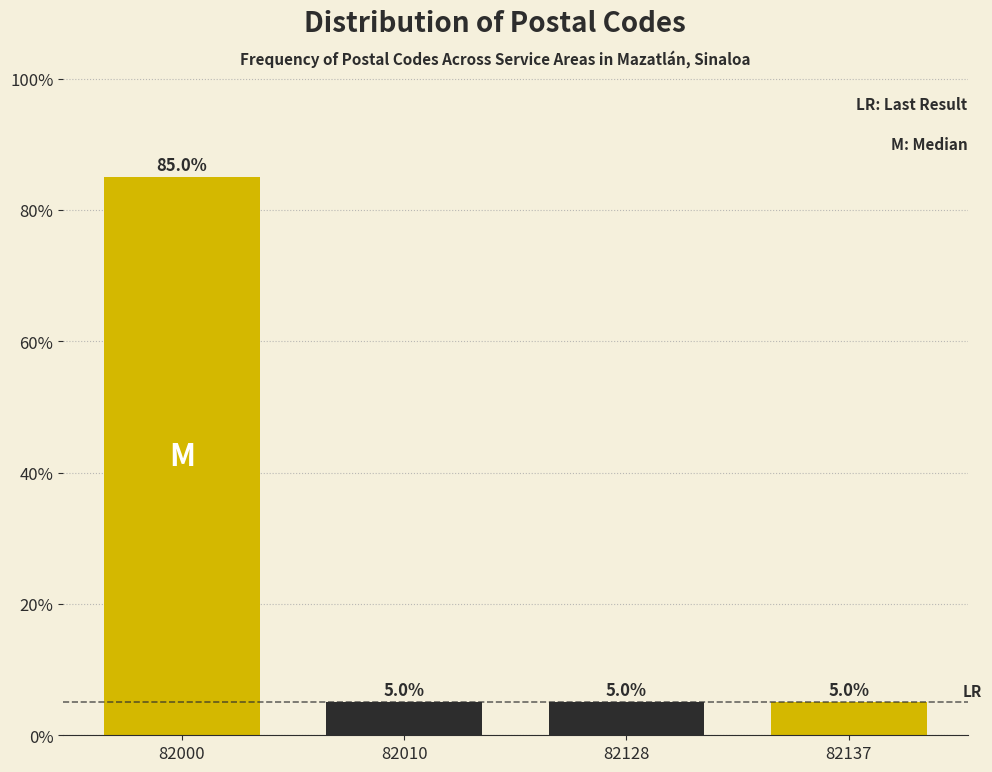

Reading left to right, extract all data points from this chart.

82000=85	82010=5	82128=5	82137=5